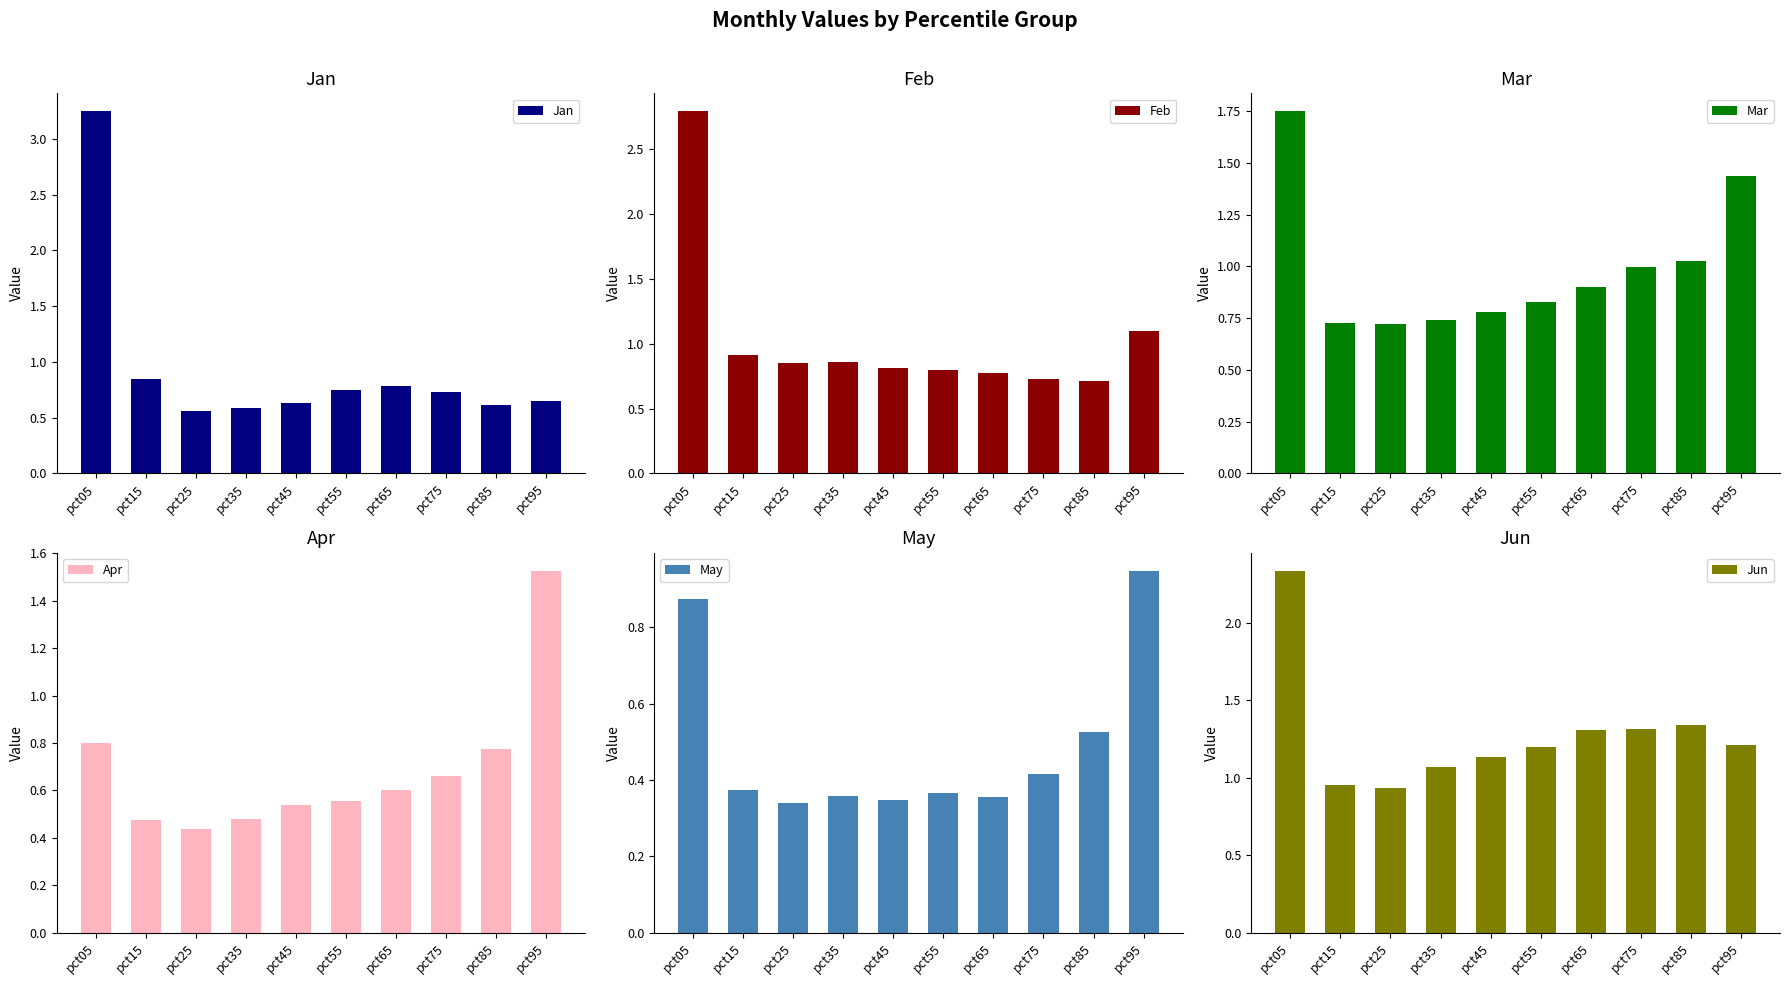

True or false: Mar has a value of 1.0 at pct75.

True